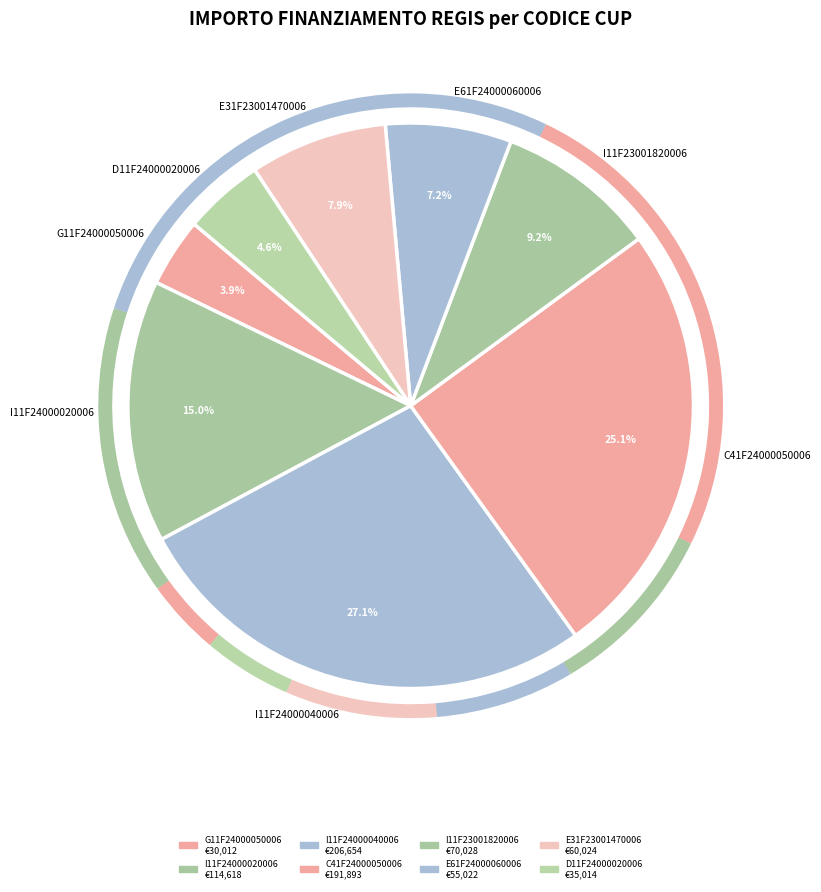

Is it true that I11F24000020006 is 15% of the pie?

True